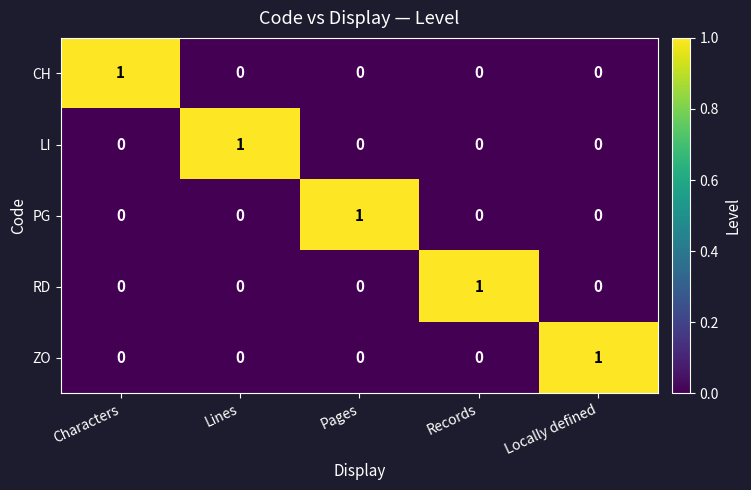

At how many categories does at least one series exceed 0?

5